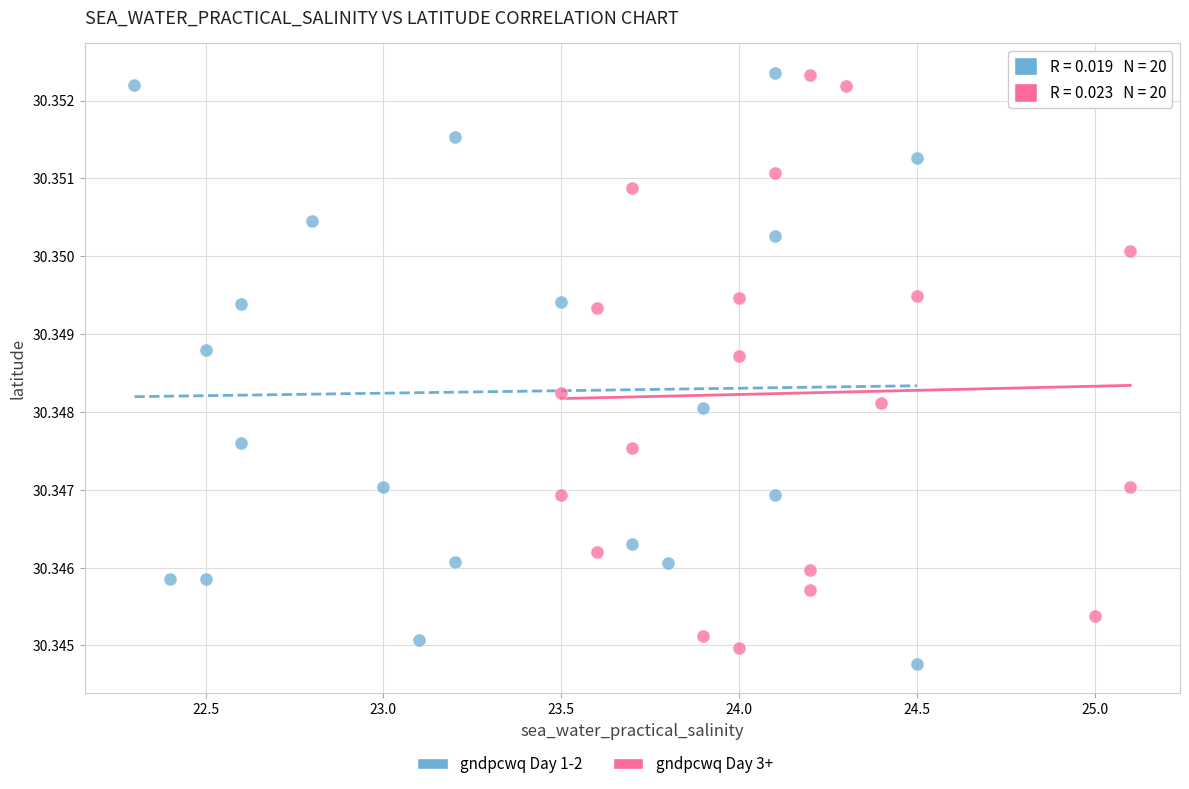

Which series reaches the minimum Y coordinate?

gndpcwq Day 1-2